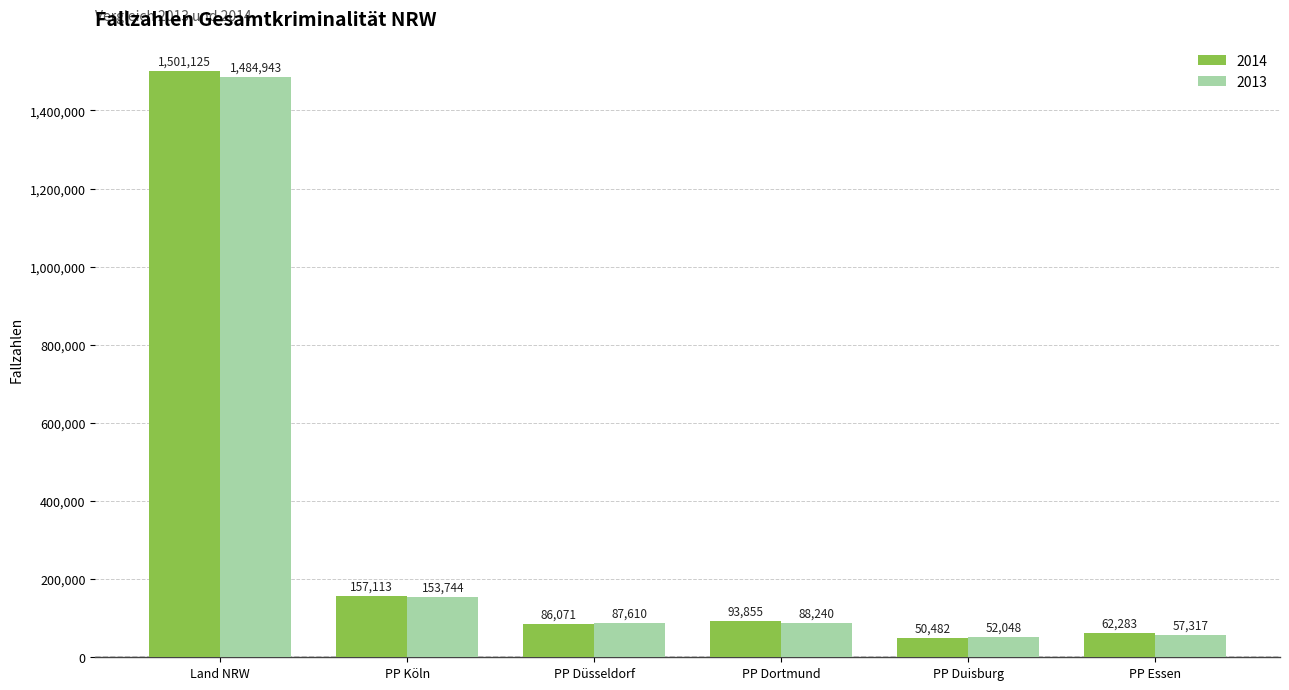

At how many categories does at least one series exceed 326797?

1